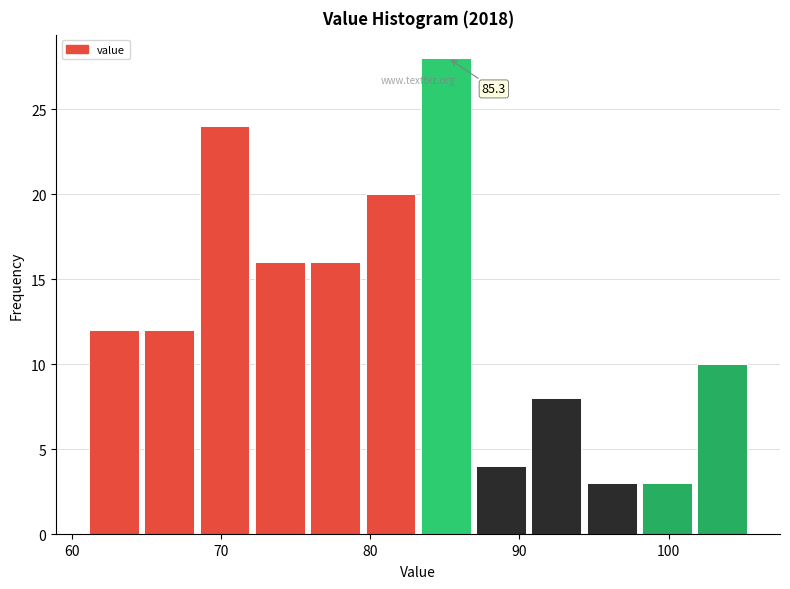

Read against the x-axis, roughly where is the centre of the tallest bar?

85